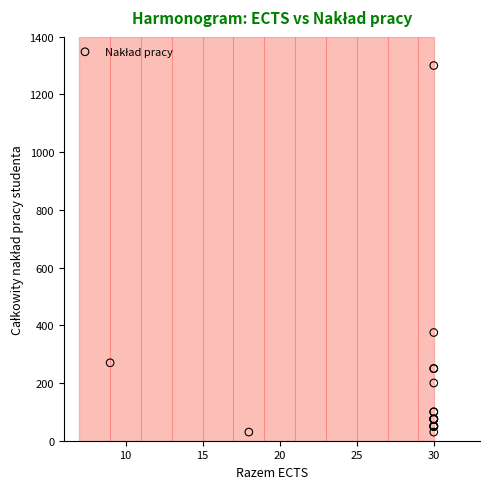

What Y value in the scatter plot is closest to 665?

375